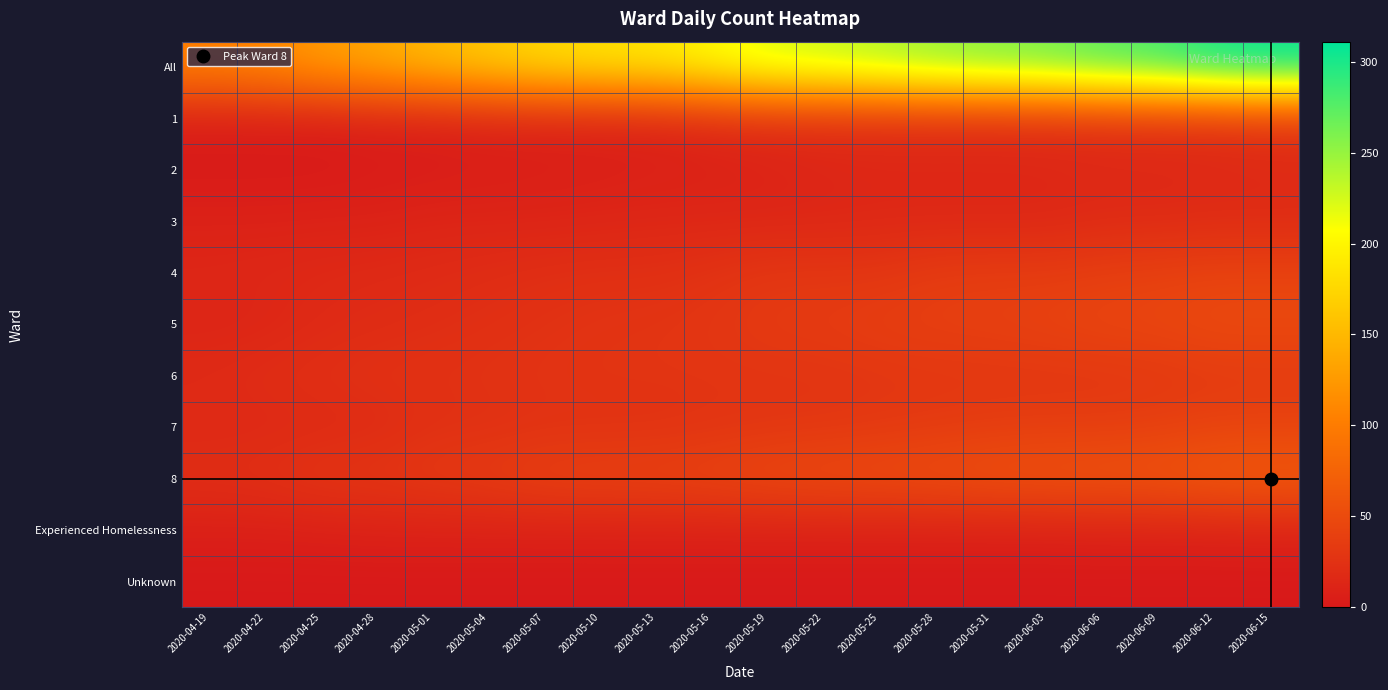

How many distinct data groups are displayed?

11